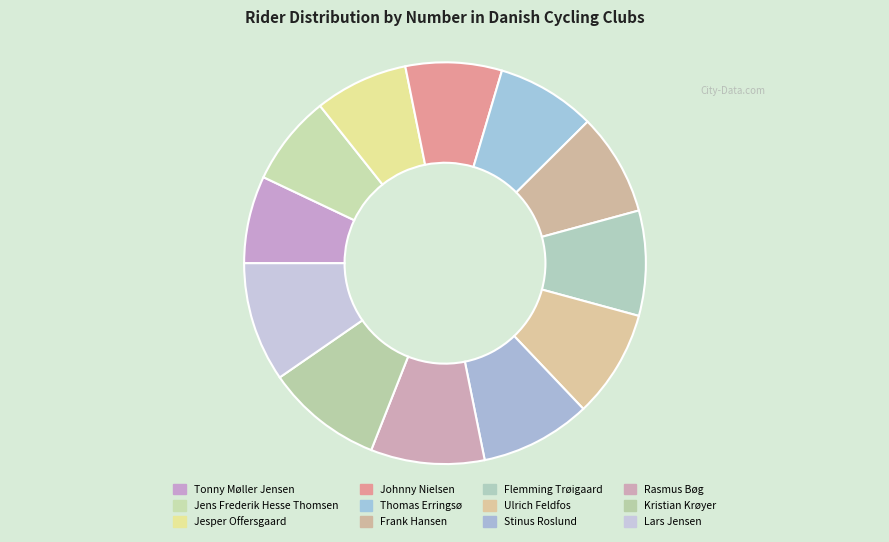

How many slices are in this pie chart?

12